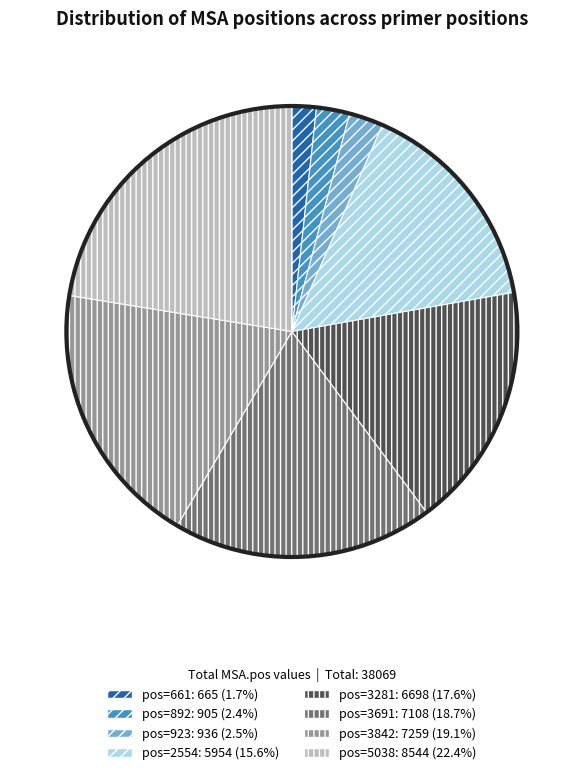

How many slices are in this pie chart?

8